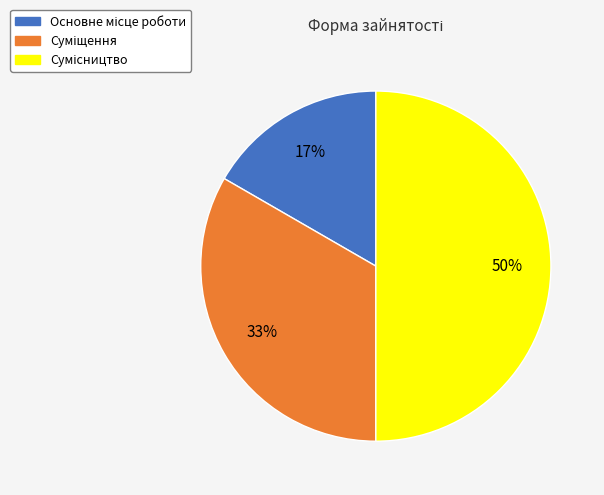

To the nearest percent, what is the difference between the largest and smallest slice percentages?

33%